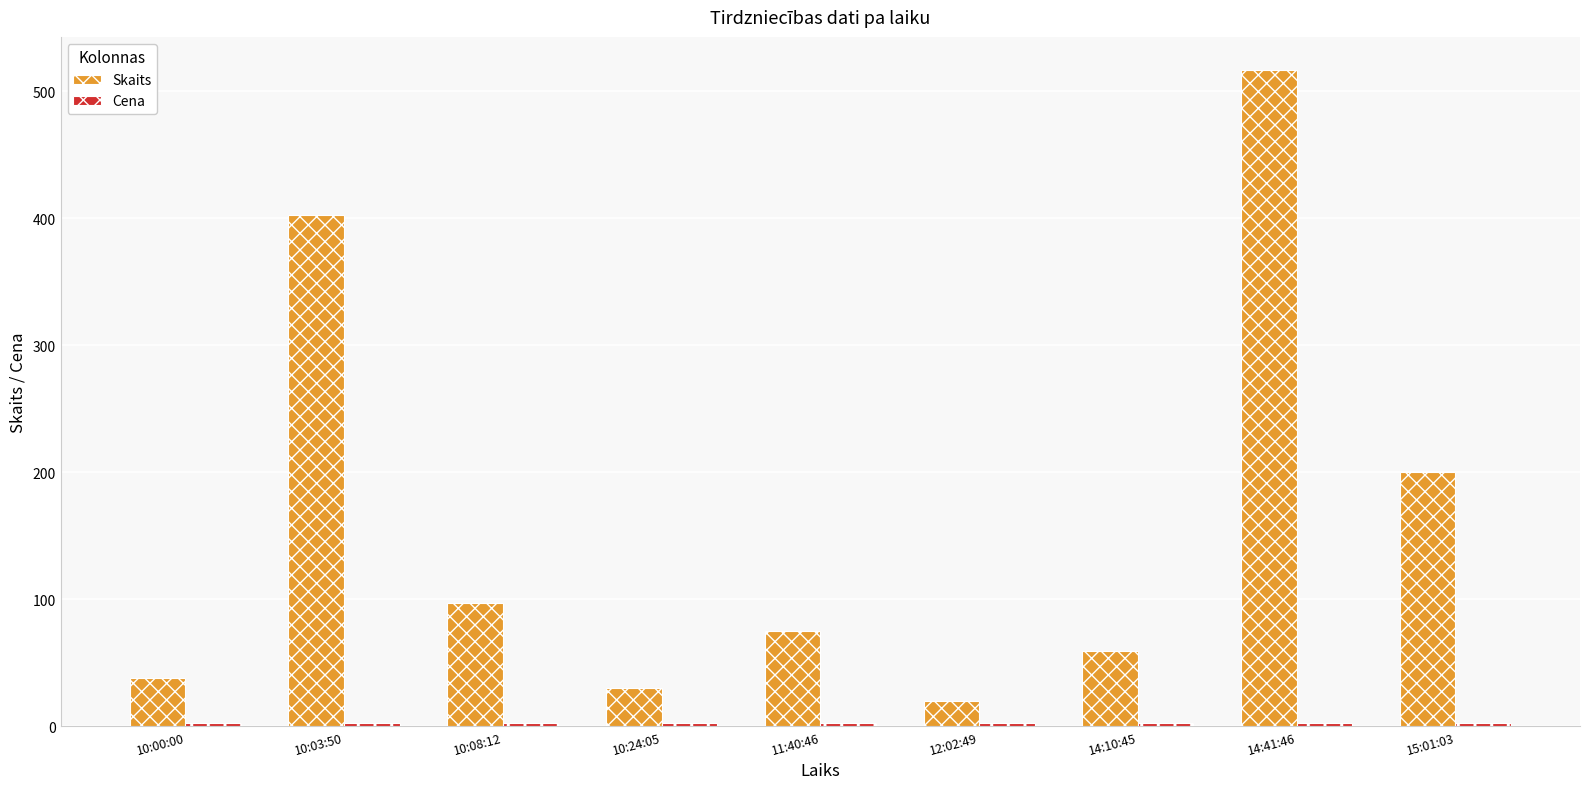

What is the total value across all series at 14:10:45?

61.7